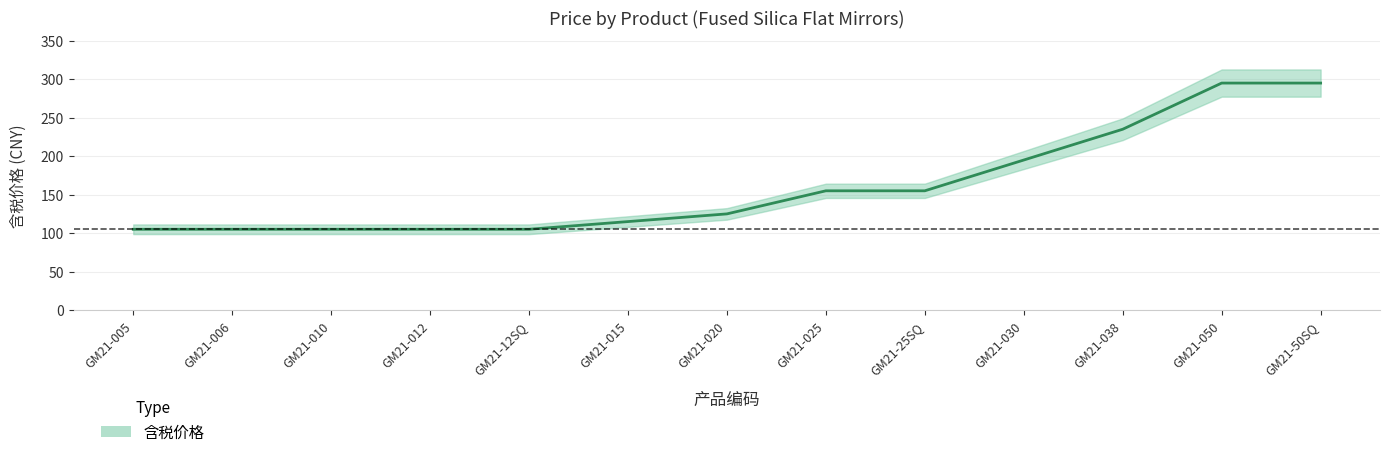

Approximately how many times larger is the value at GM21-025 compared to GM21-038?

0.7